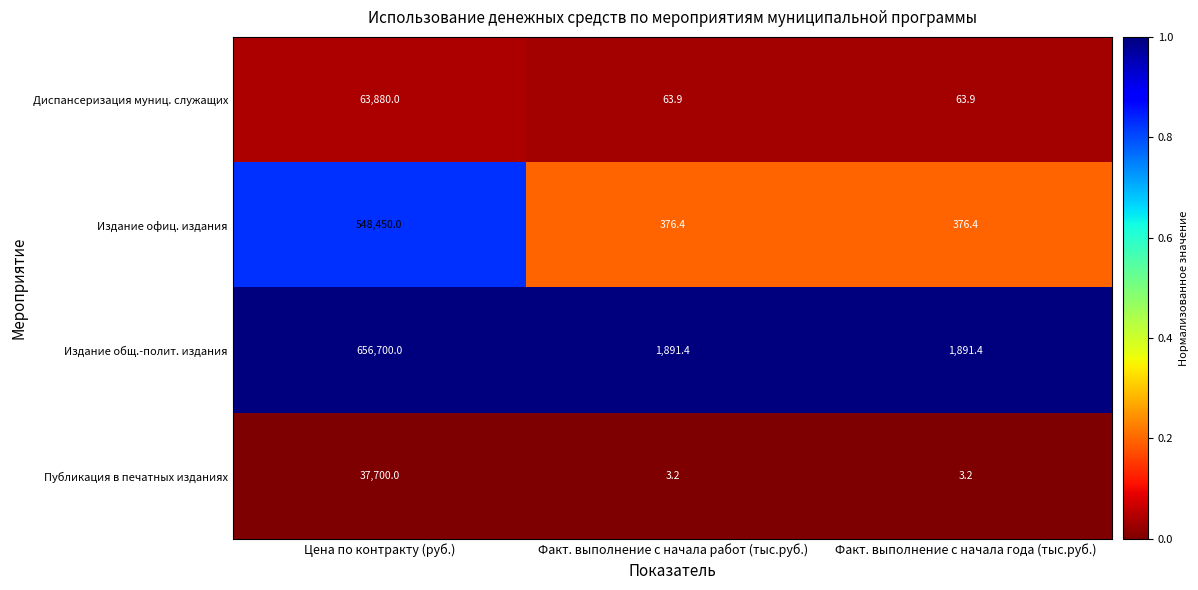

What is the greatest value displayed?

656700.0